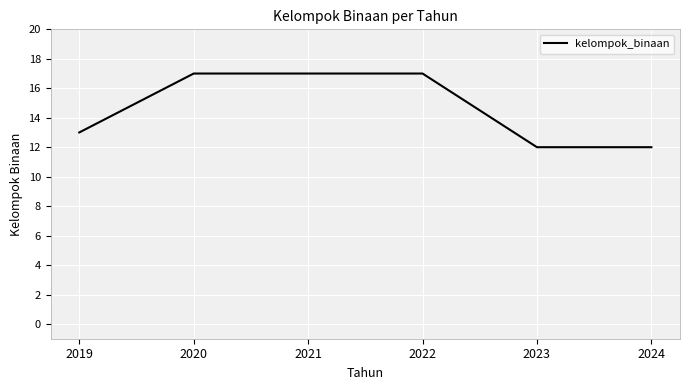

Between 2024 and 2022, which is larger?

2022